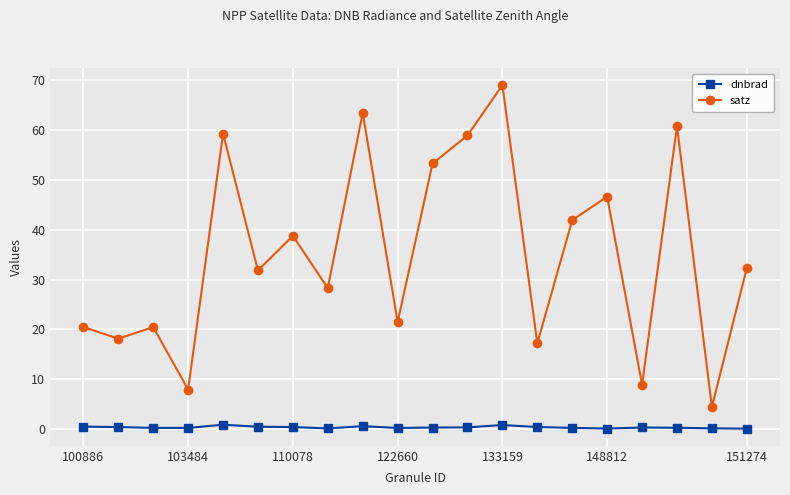

Which series has the largest range (max minus min)?

satz